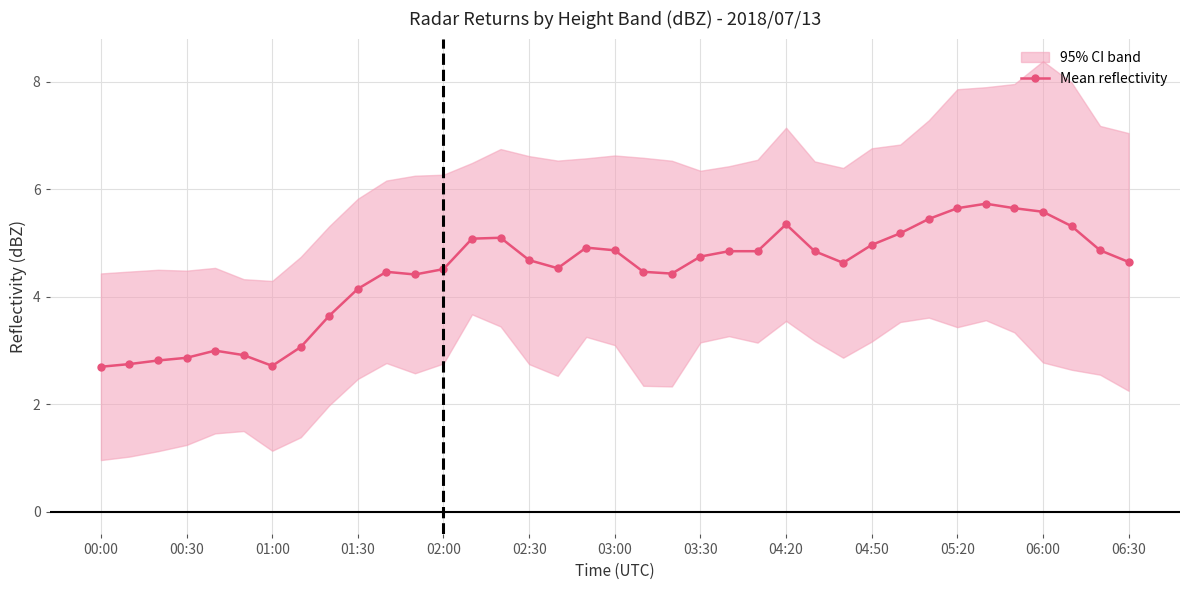

At which label does Mean reflectivity first exceed 4?

01:30